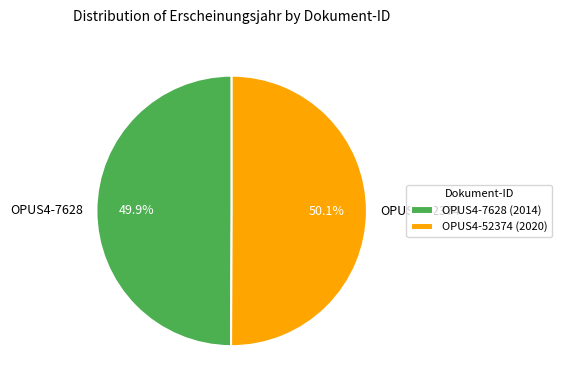

Is there any slice that represents more than half of the pie?

Yes